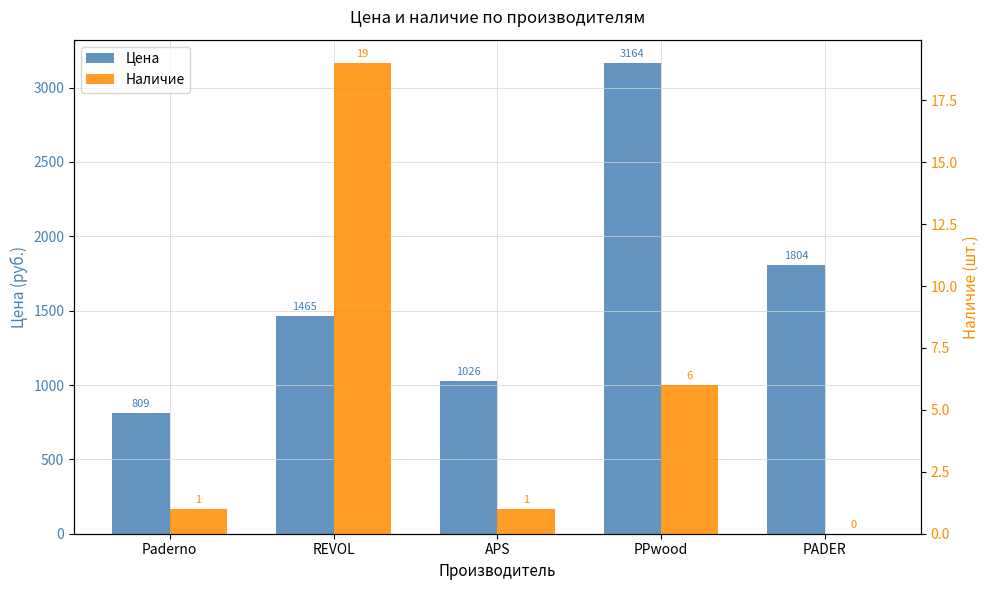

Where is Наличие nearest to the value 9?

PPwood